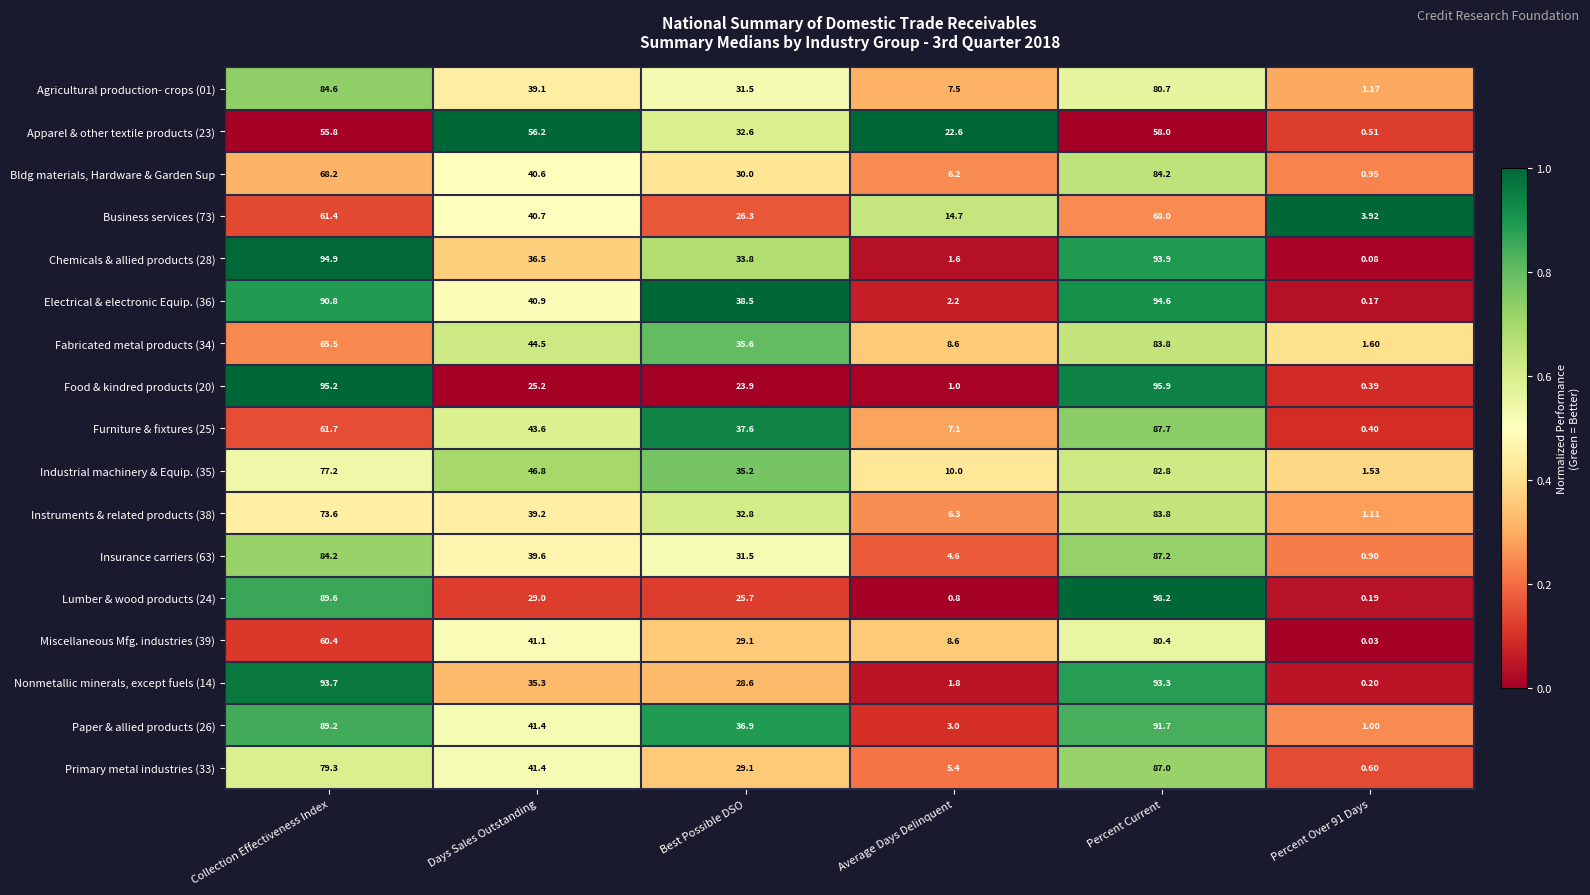

At which label does Paper & allied products (26) reach its peak?

Percent Current